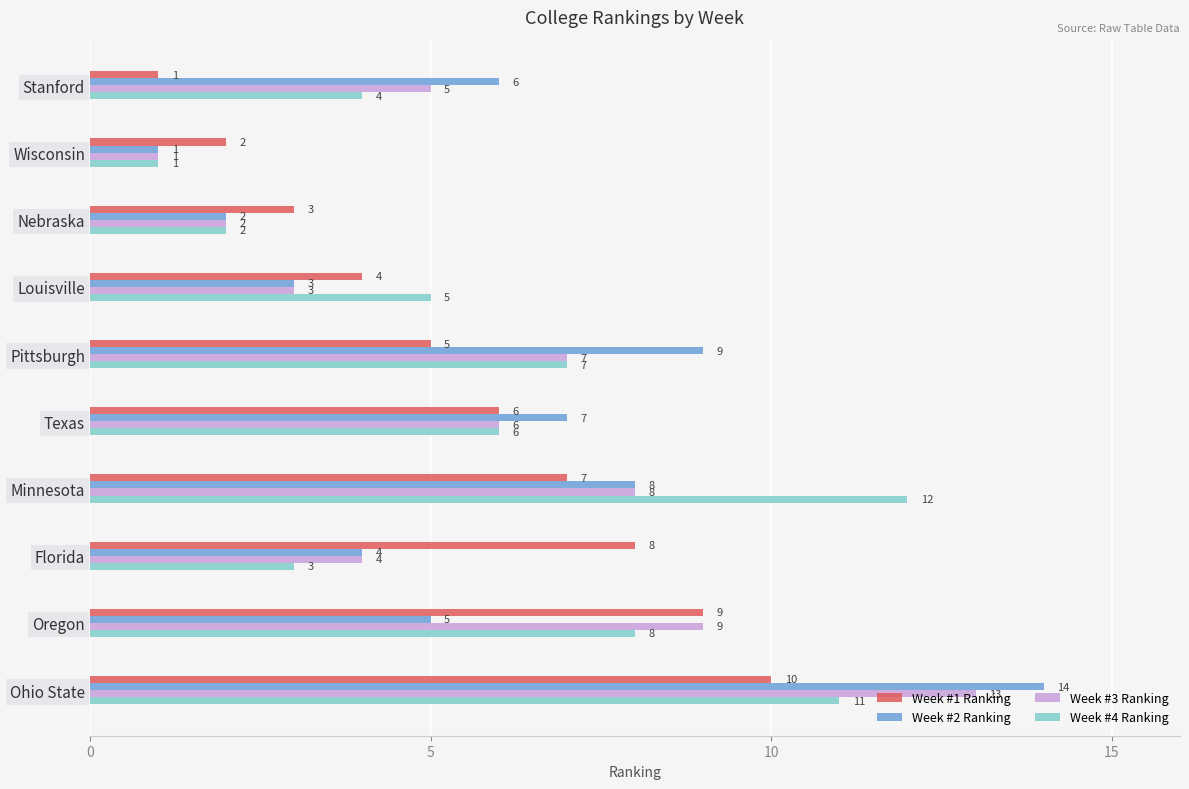

What value does the Week #1 Ranking series have at Florida?

8